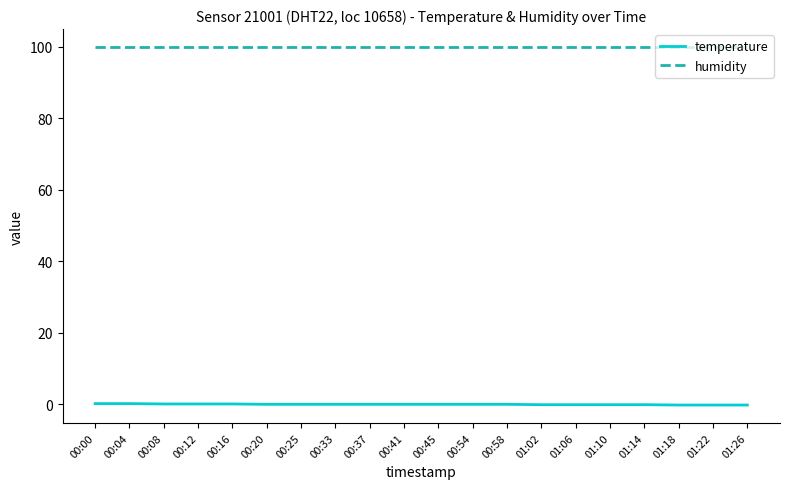

What is the minimum value for humidity?

99.9